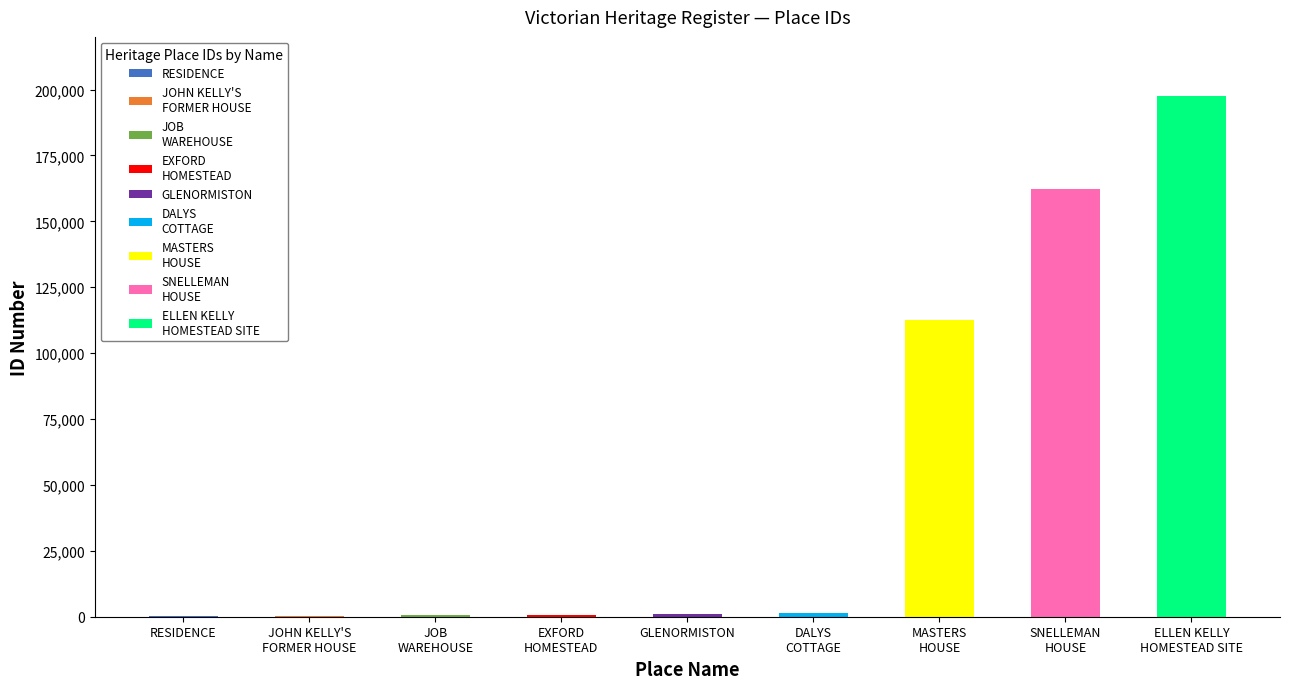

Reading left to right, transcribe all the data shown in this chart.

RESIDENCE=102	JOHN KELLY'S FORMER HOUSE=149	JOB WAREHOUSE=700	EXFORD HOMESTEAD=832	GLENORMISTON=1150	DALYS COTTAGE=1572	MASTERS HOUSE=112676	SNELLEMAN HOUSE=162353	ELLEN KELLY HOMESTEAD SITE=197646